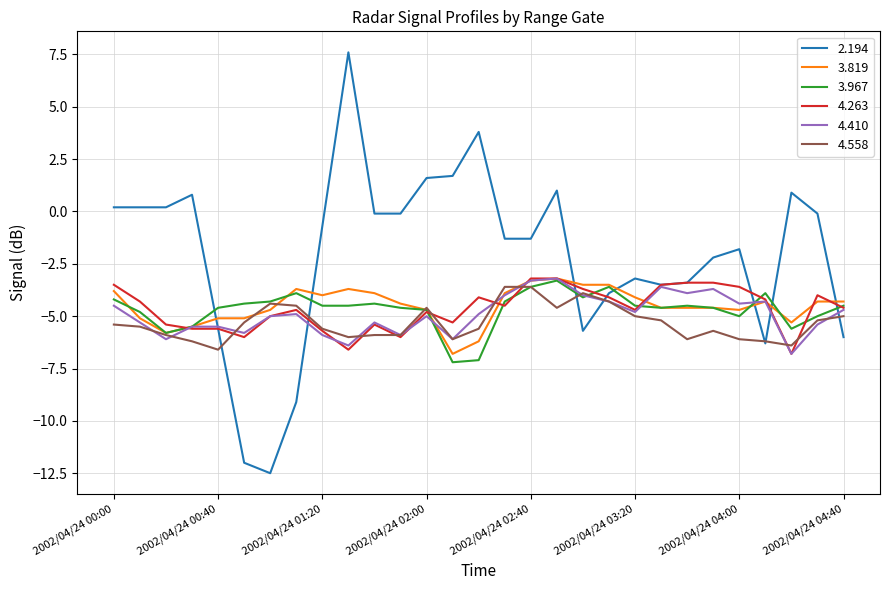

Which series has the largest total across all categories?

2.194